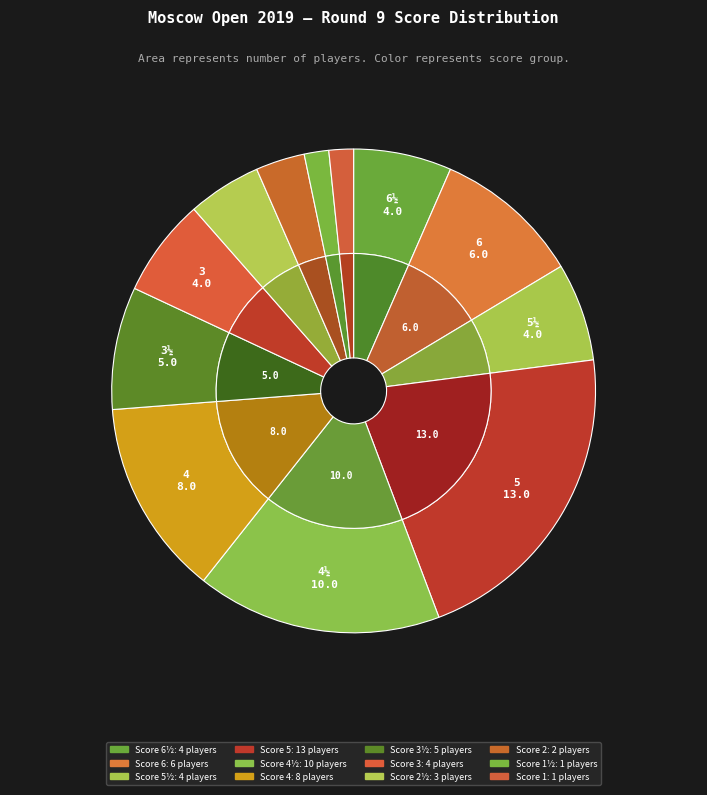

To the nearest percent, what is the difference between the largest and smallest slice percentages?

20%